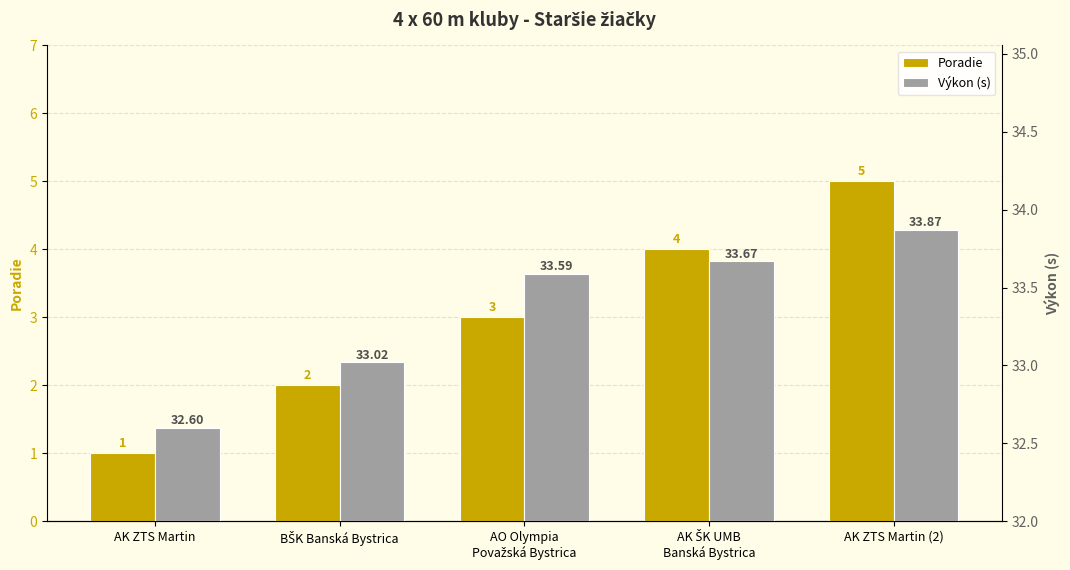

What is the greatest value displayed?

33.9